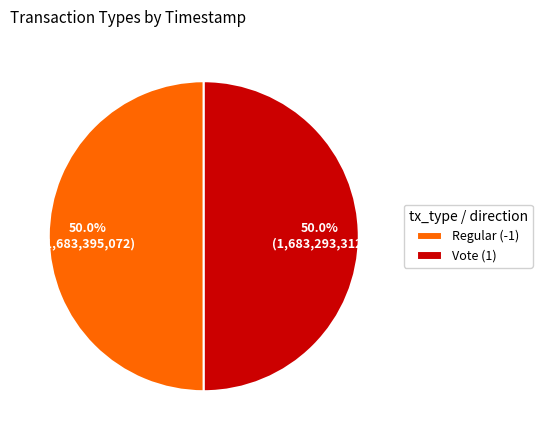

What percentage do Regular (-1) and Vote (1) together represent?

100.0%